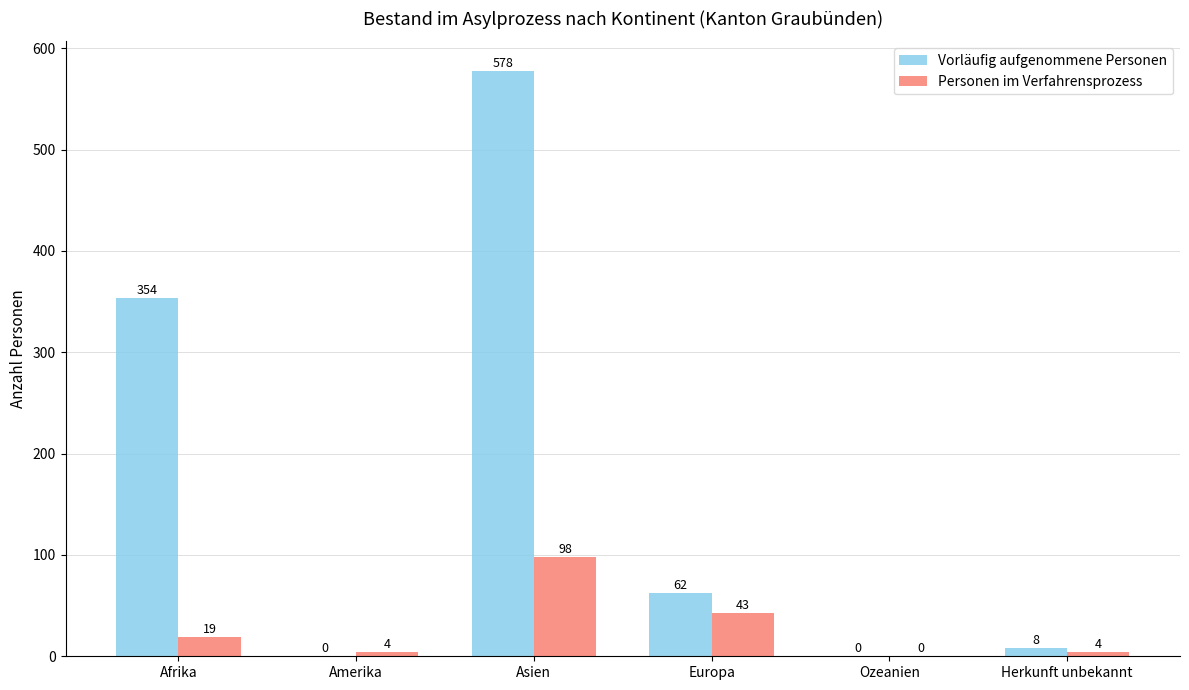

Reading left to right, extract all data points from this chart.

Vorläufig aufgenommene Personen: 354	0	578	62	0	8
Personen im Verfahrensprozess: 19	4	98	43	0	4